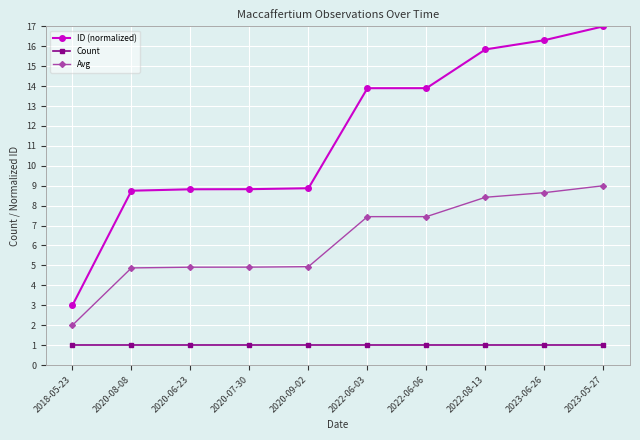

What is the difference between the maximum and minimum values in the ID (normalized) series?

14.0